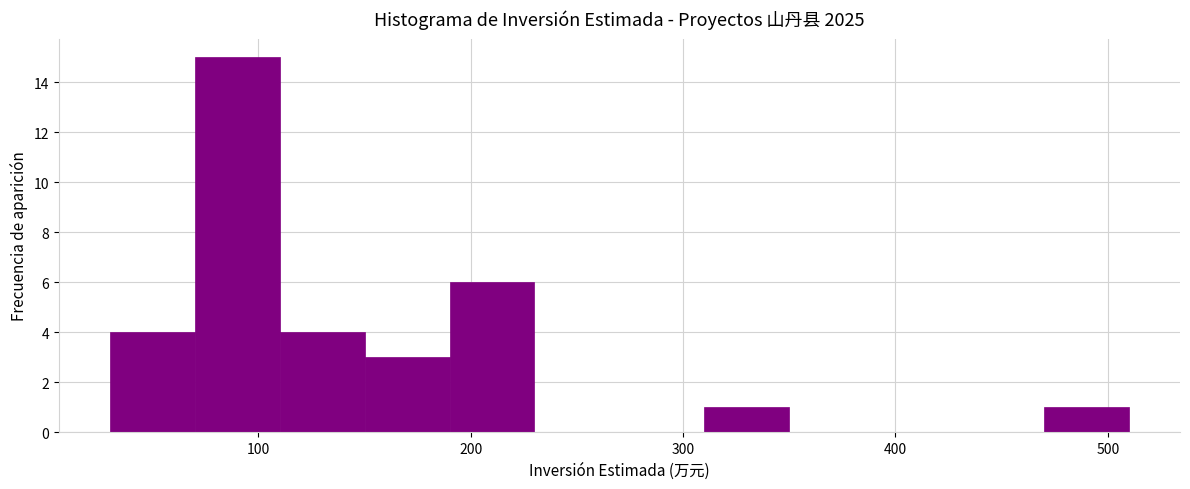

Reading left to right, list every bar in this chart as the range it spans on the x-axis followed by its height. The values are not printed on the chart, so give them approximately, as read against the axis.

30 to 70: 4
70 to 110: 15
110 to 150: 4
150 to 190: 3
190 to 230: 6
230 to 270: 0
270 to 310: 0
310 to 350: 1
350 to 390: 0
390 to 430: 0
430 to 470: 0
470 to 510: 1